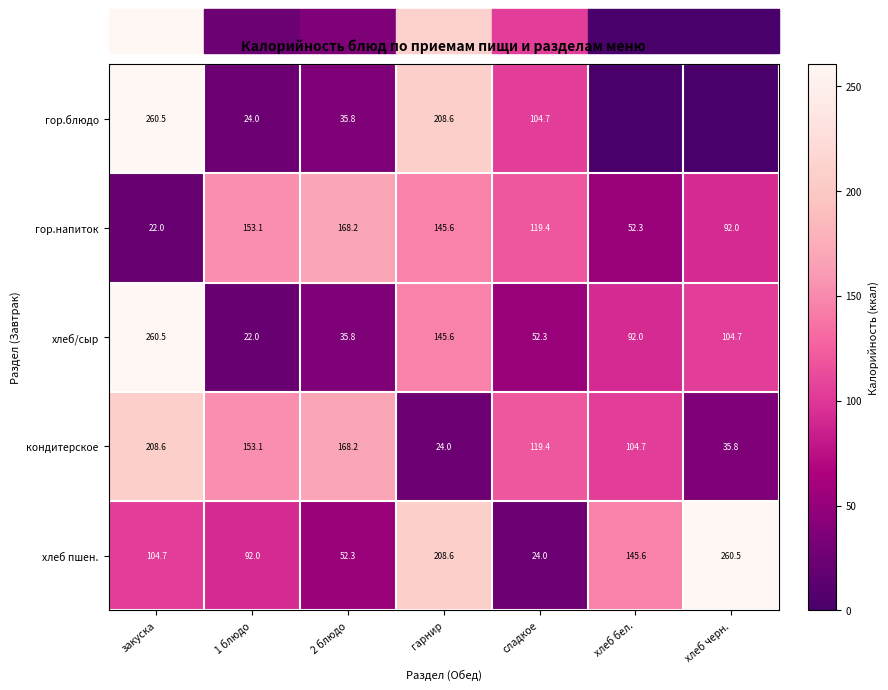

What is the sum of all кондитерское values?

813.8